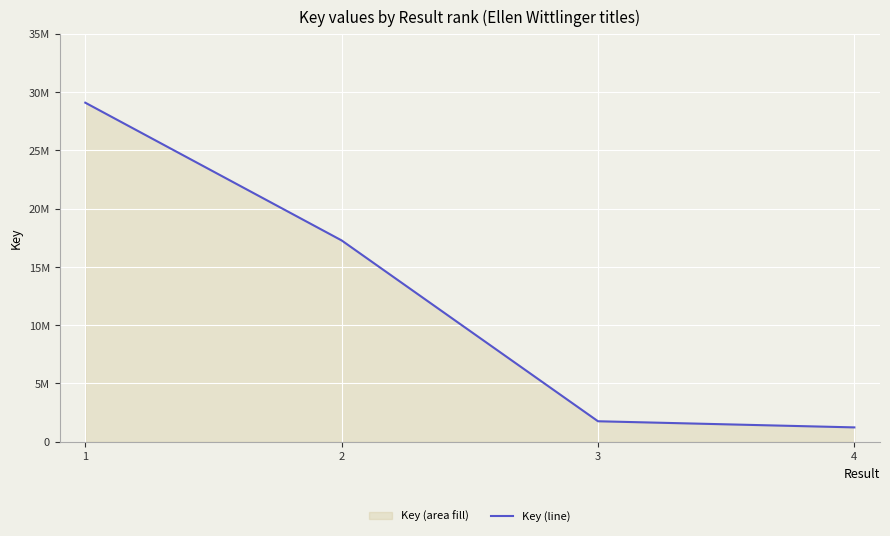

What is the average value?

12337525